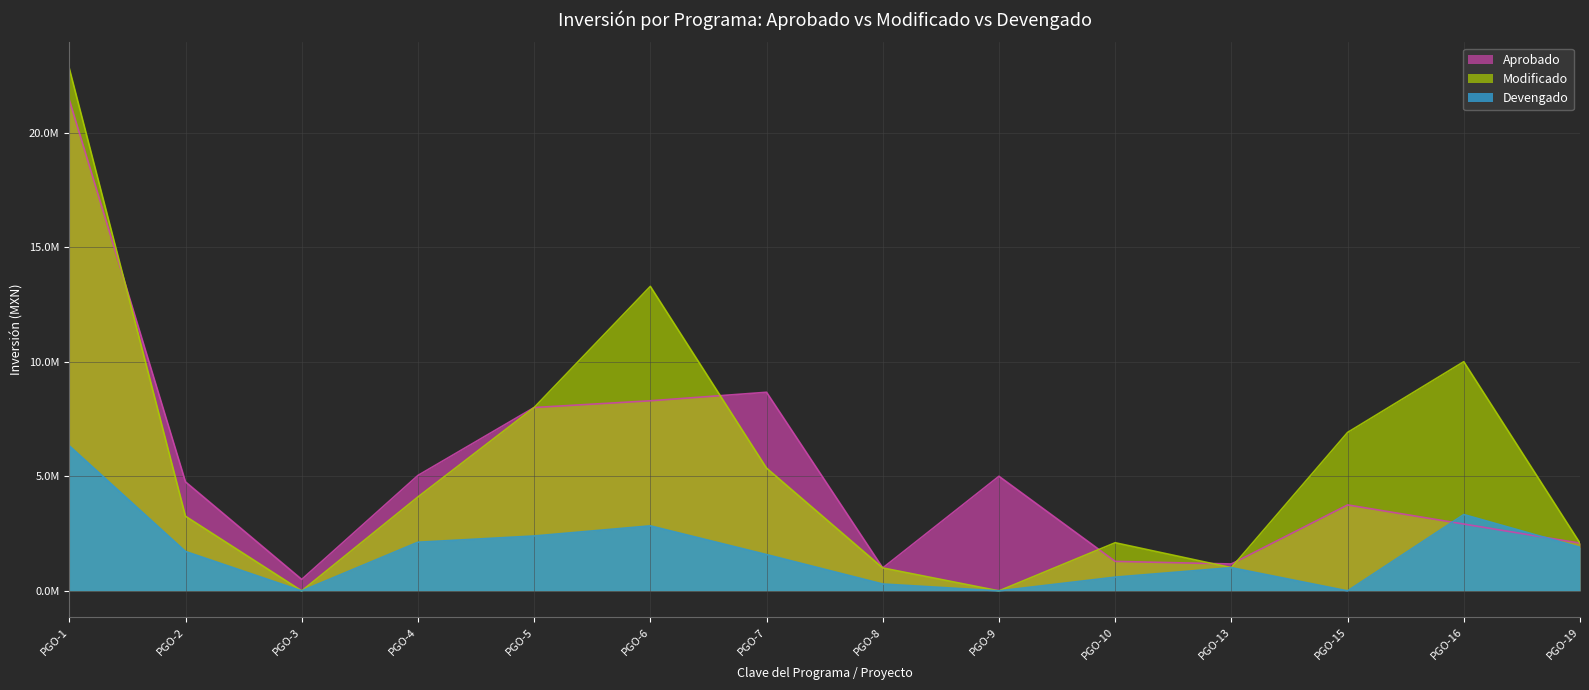

What are all the series names shown in the legend?

Aprobado, Modificado, Devengado